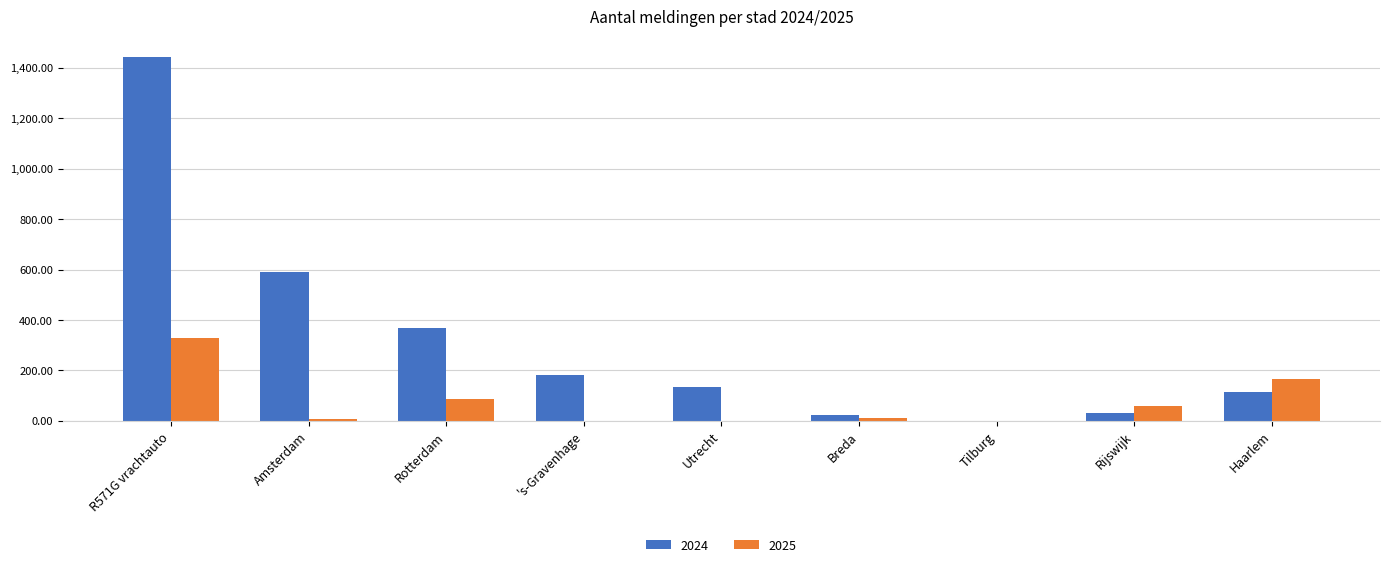

Between Rotterdam and 's-Gravenhage, which series saw the biggest shift?

2024